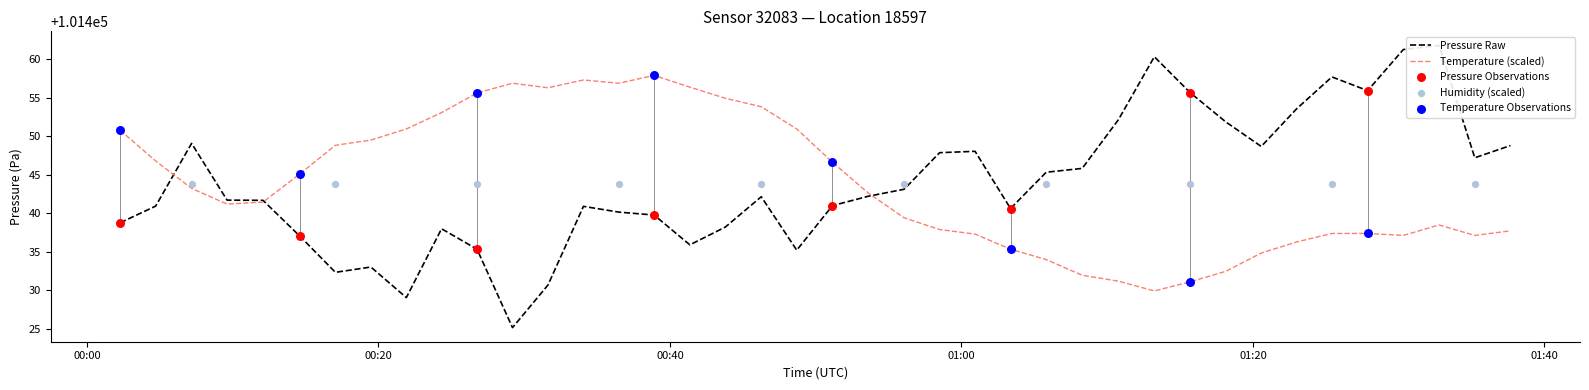

What is the lowest value of the Temperature (scaled) series?

101429.9